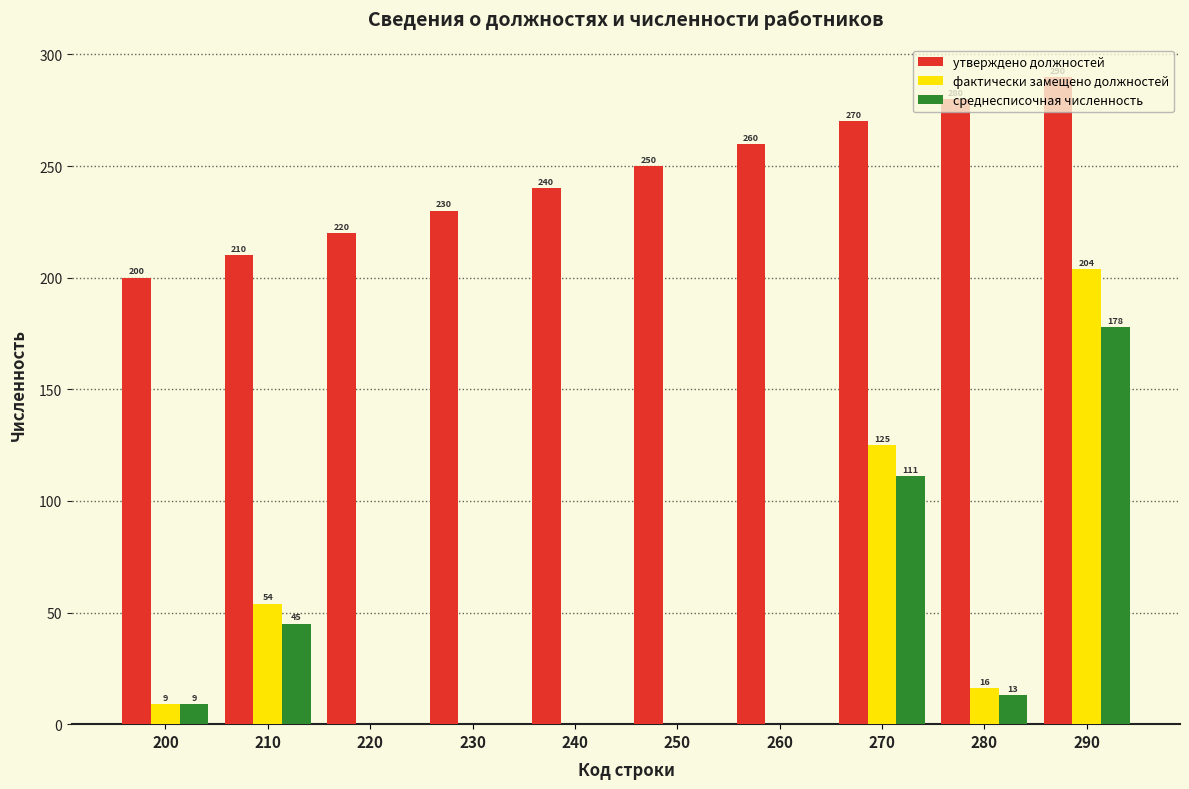

Which series has the largest total across all categories?

утверждено должностей